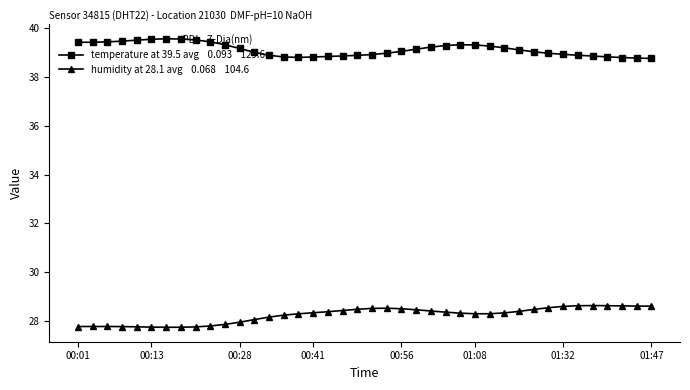

What is the maximum value shown in the chart?

39.6